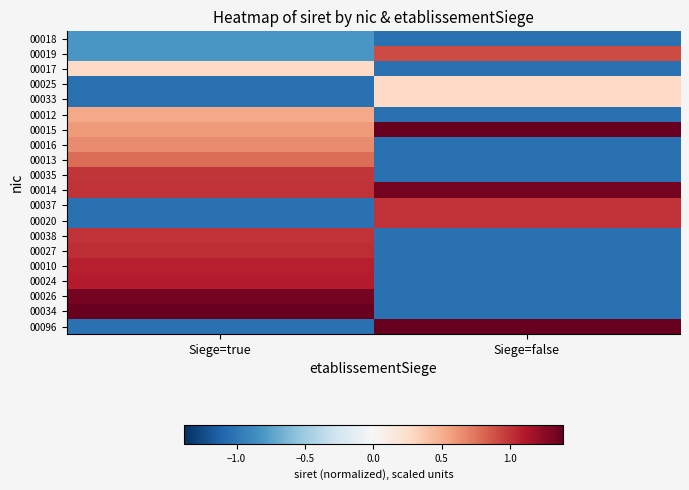

Reading left to right, what are all the values shown in this chart?

00018: Siege=true=-0.8	Siege=false=-1.0
00019: Siege=true=-0.8	Siege=false=0.9
00017: Siege=true=0.3	Siege=false=-1.0
00025: Siege=true=-1.0	Siege=false=0.3
00033: Siege=true=-1.0	Siege=false=0.3
00012: Siege=true=0.5	Siege=false=-1.0
00015: Siege=true=0.6	Siege=false=1.4
00016: Siege=true=0.7	Siege=false=-1.0
00013: Siege=true=0.8	Siege=false=-1.0
00035: Siege=true=1.0	Siege=false=-1.0
00014: Siege=true=1.0	Siege=false=1.3
00037: Siege=true=-1.0	Siege=false=1.0
00020: Siege=true=-1.0	Siege=false=1.0
00038: Siege=true=1.0	Siege=false=-1.0
00027: Siege=true=1.0	Siege=false=-1.0
00010: Siege=true=1.1	Siege=false=-1.0
00024: Siege=true=1.1	Siege=false=-1.0
00026: Siege=true=1.3	Siege=false=-1.0
00034: Siege=true=1.4	Siege=false=-1.0
00096: Siege=true=-1.0	Siege=false=1.4